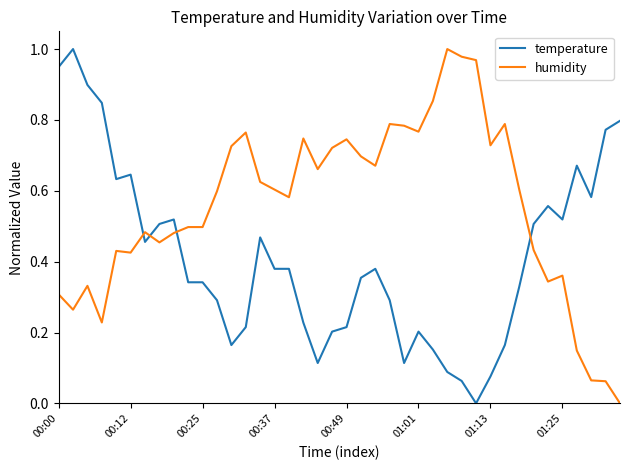

Which series has the largest total across all categories?

humidity